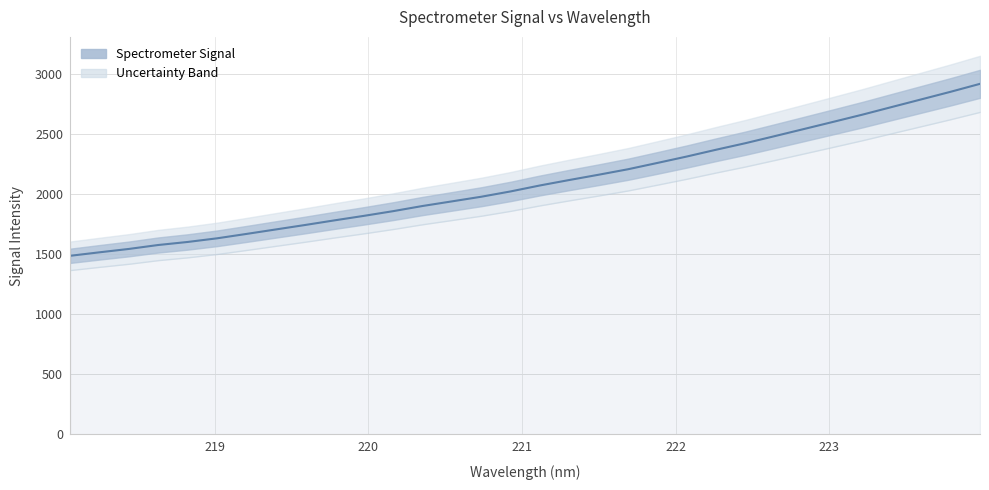

What is the greatest value displayed?

2917.7